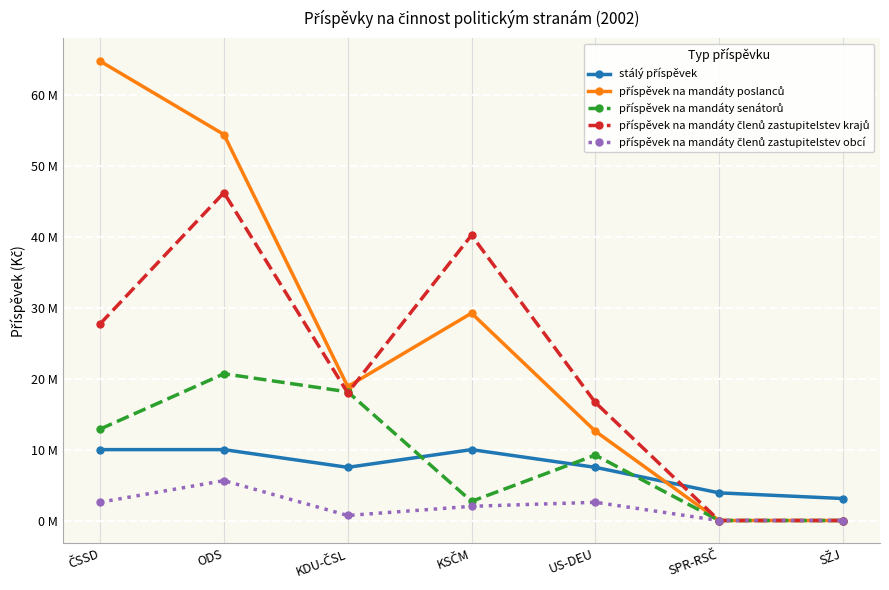

At how many categories does at least one series exceed 32553255?

3